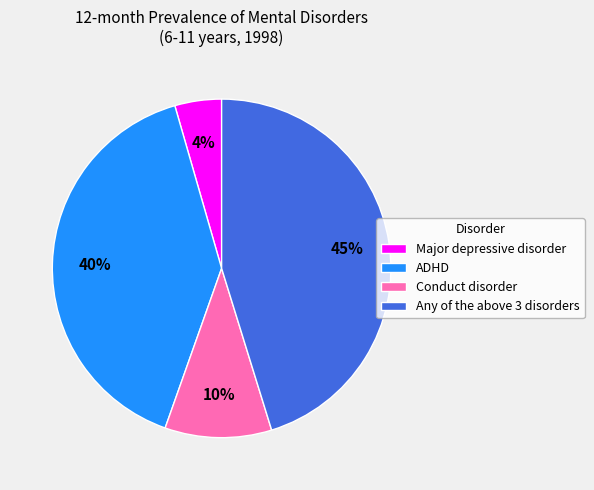

Which has a higher value, Conduct disorder or Any of the above 3 disorders?

Any of the above 3 disorders